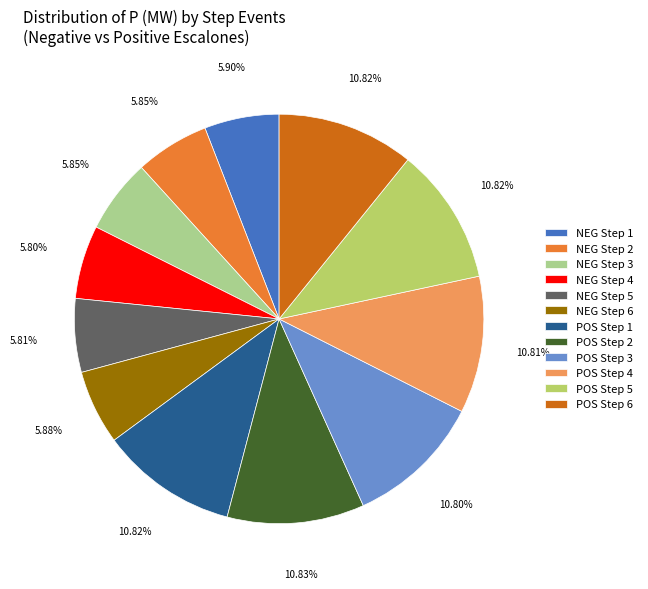

Approximately how many times larger is the value at POS Step 4 compared to POS Step 6?

1.0